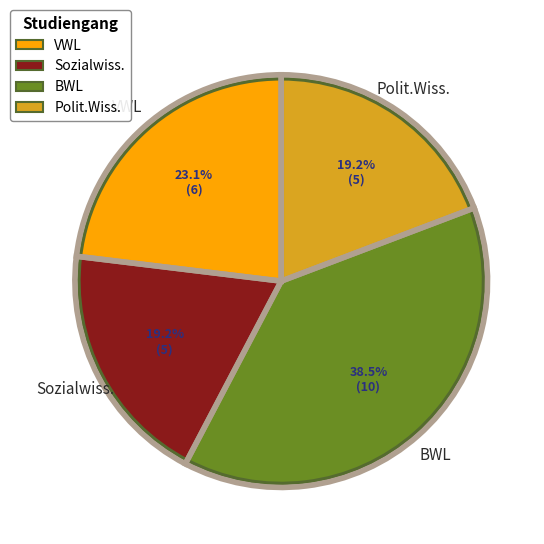

To the nearest percent, what is the average slice percentage?

25%